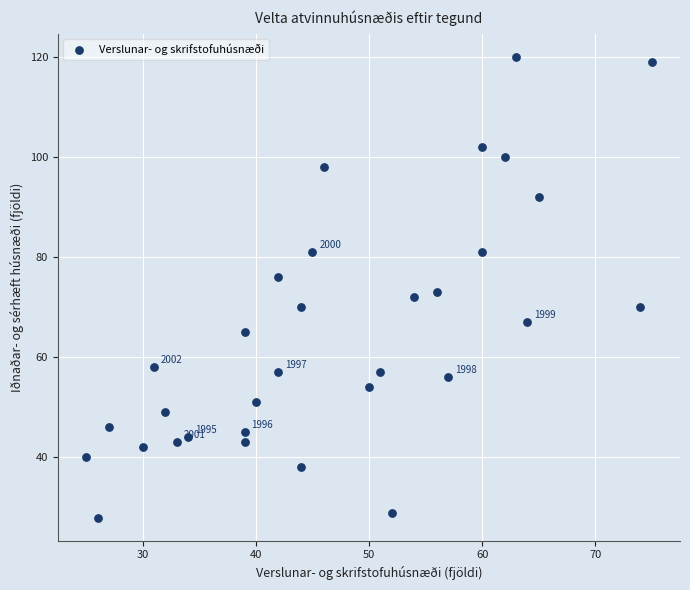

What is the range of X values (max minus min)?

50